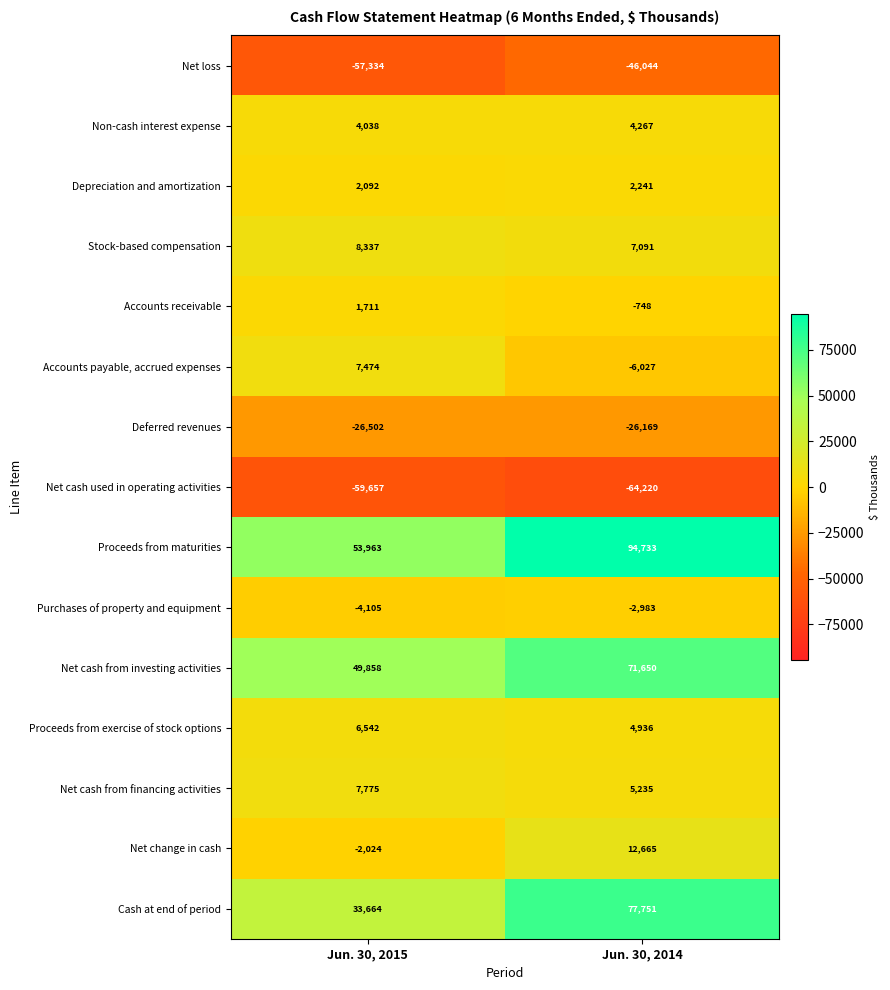

Rank the series at Jun. 30, 2014 from highest to lowest value.

Proceeds from maturities, Cash at end of period, Net cash from investing activities, Net change in cash, Stock-based compensation, Net cash from financing activities, Proceeds from exercise of stock options, Non-cash interest expense, Depreciation and amortization, Accounts receivable, Purchases of property and equipment, Accounts payable, accrued expenses, Deferred revenues, Net loss, Net cash used in operating activities